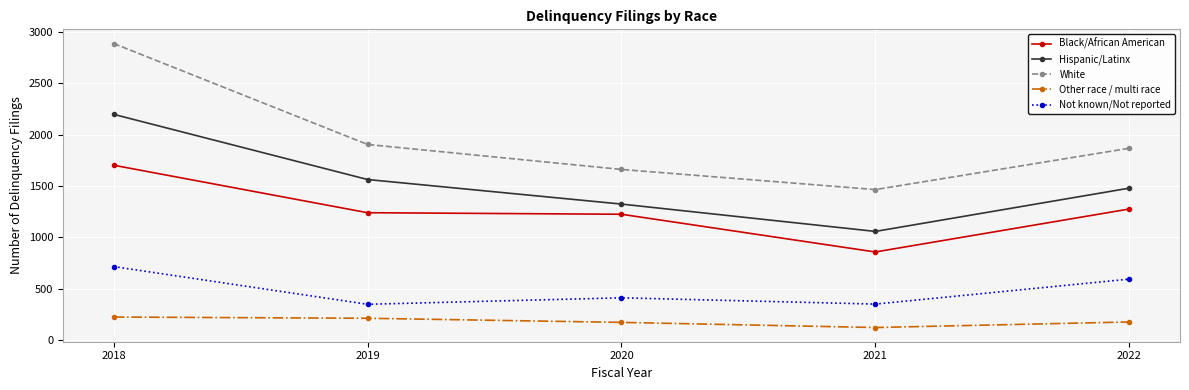

Between 2019 and 2020, which series saw the biggest shift?

White